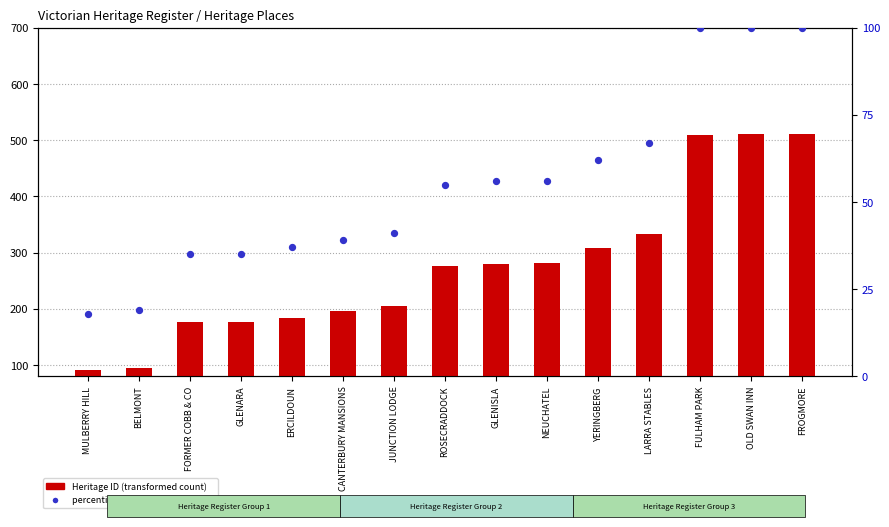

What is the total value across all series at ERCILDOUN?

221